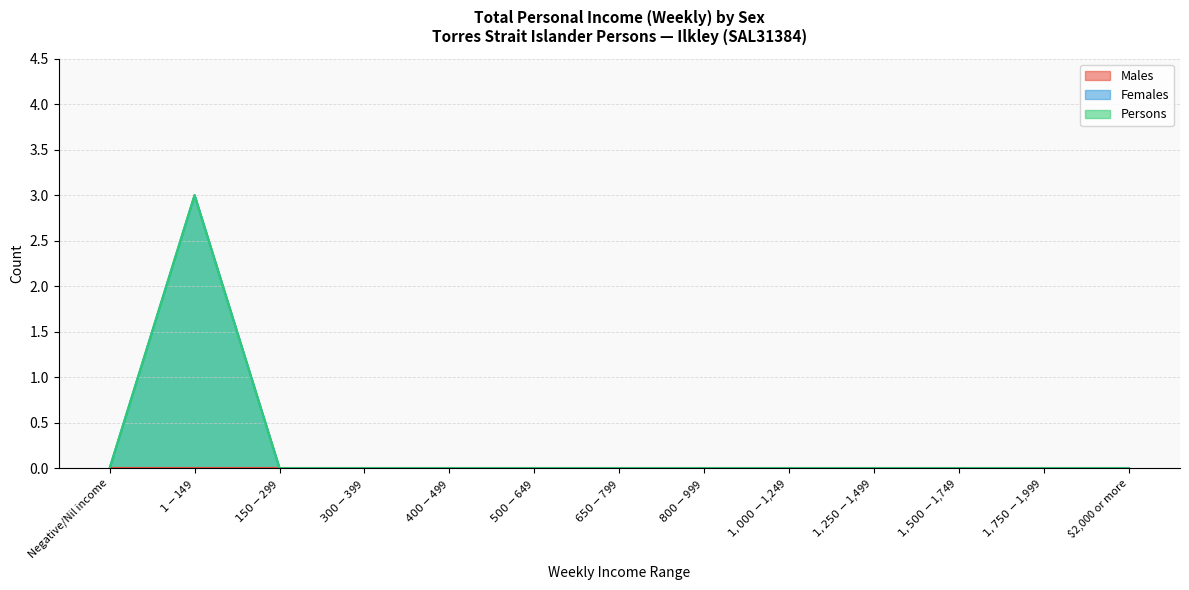

At which category does the chart reach its peak across all series?

$1-$149